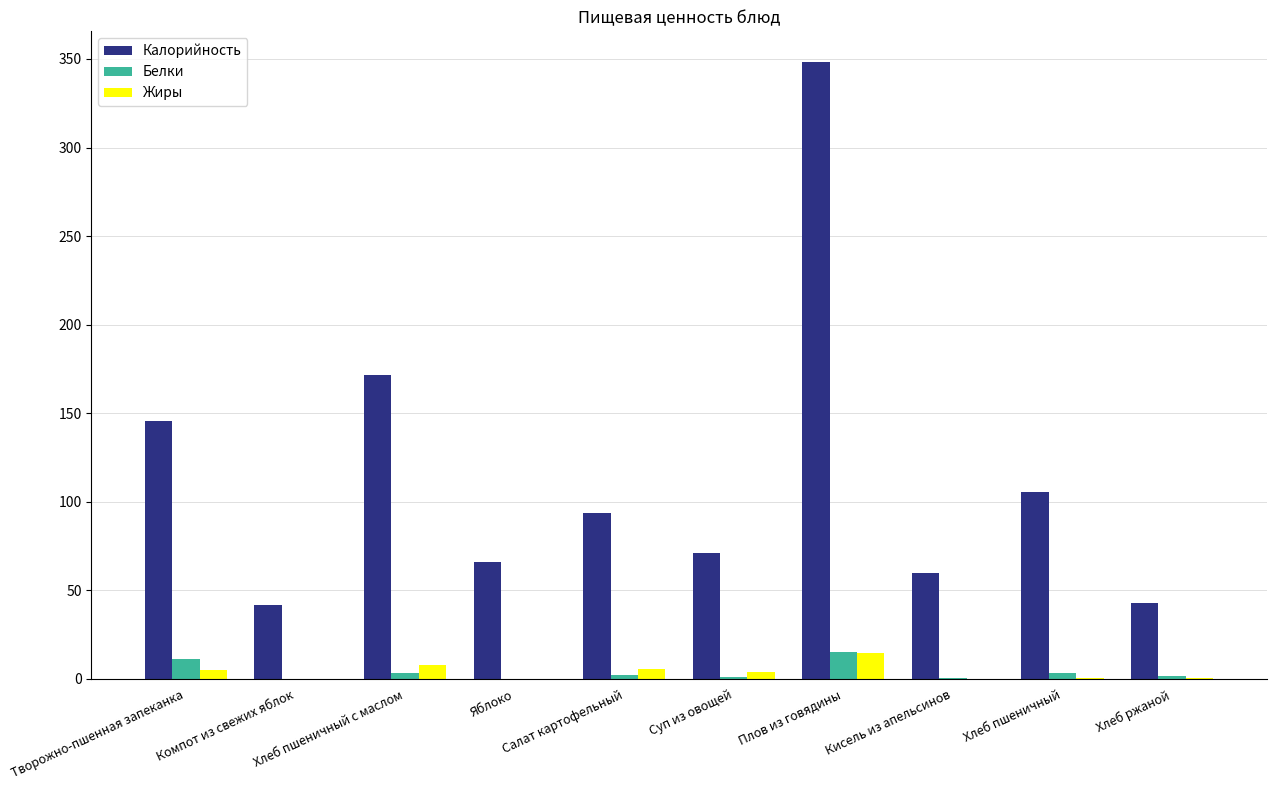

What is the greatest value displayed?

348.2